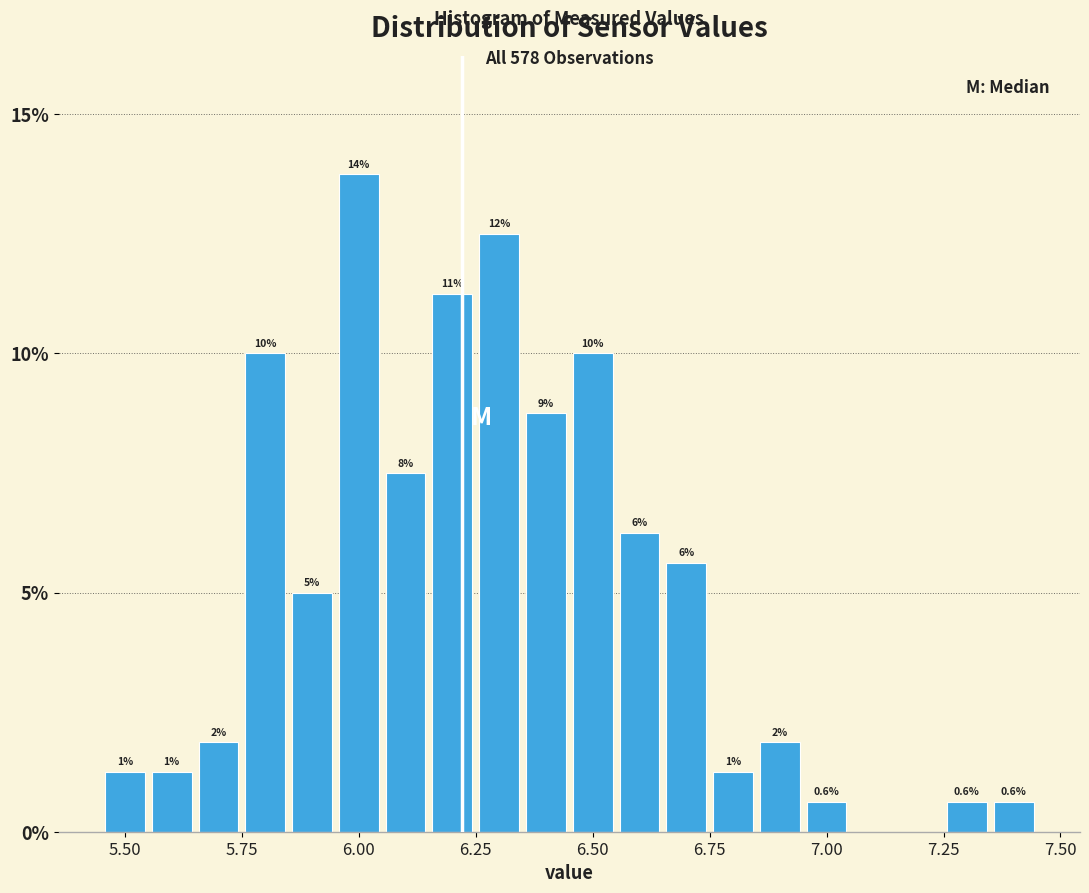

Read against the x-axis, roughly where is the centre of the tallest bar?

6.00